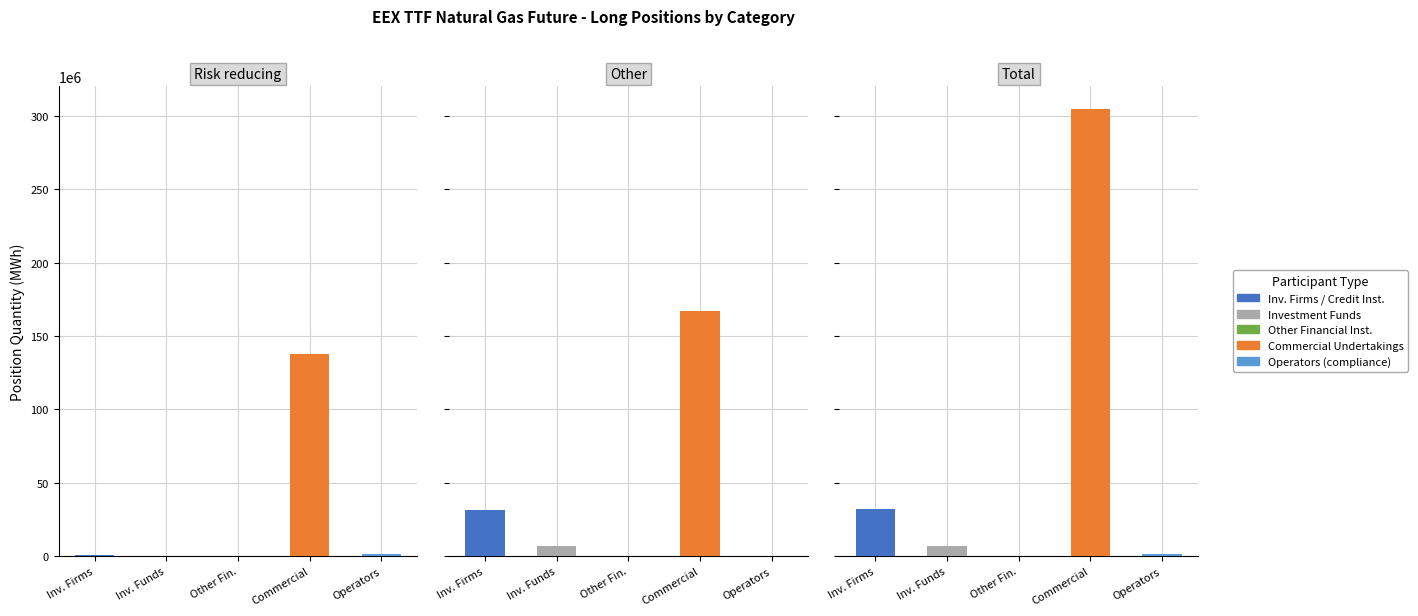

What position from the left is Total?

3